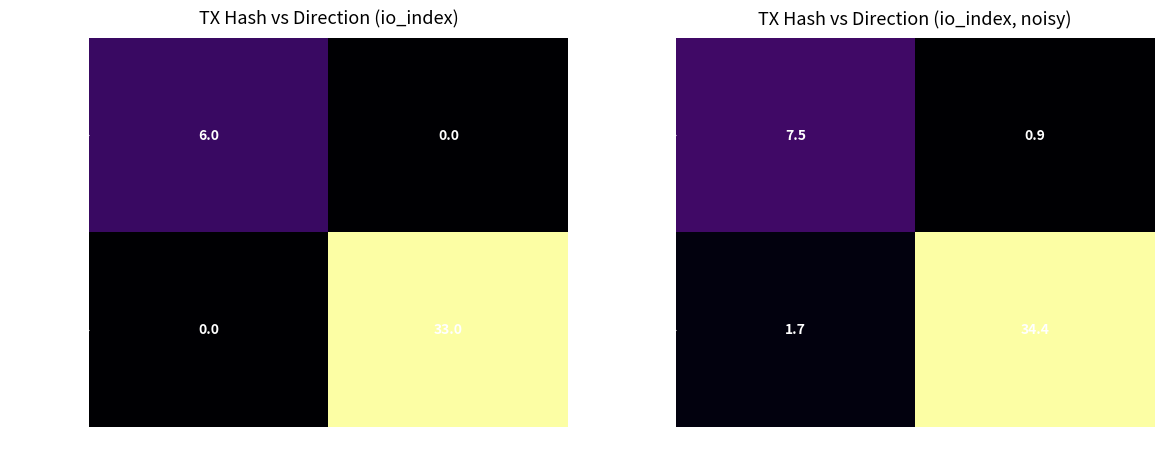

What is the total value across all series at 1?

35.3